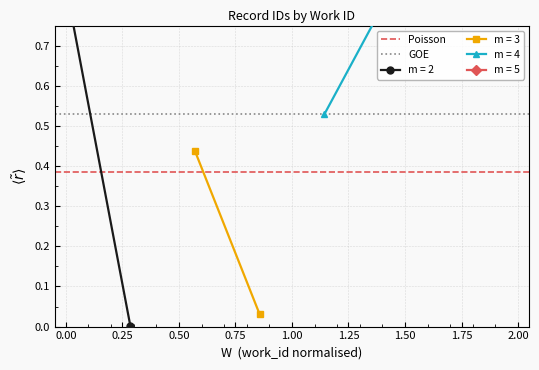

Which series has the largest total across all categories?

GOE